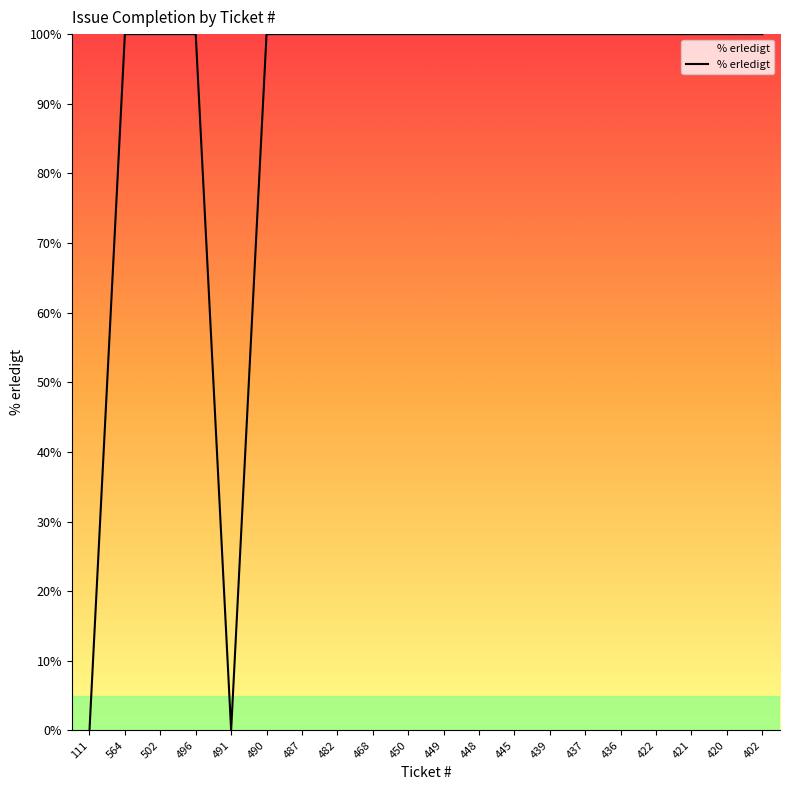

What is the greatest value displayed?

100